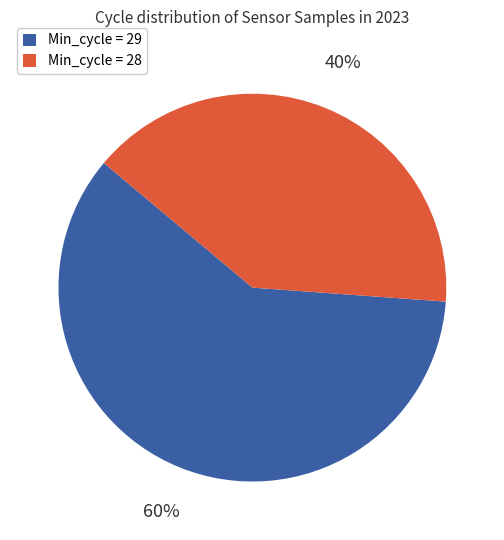

Is there a majority slice in this chart?

Yes